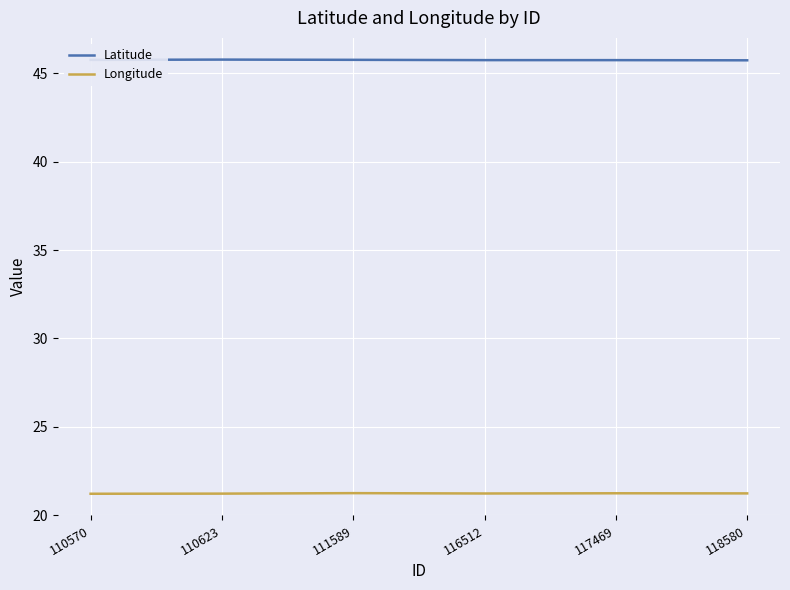

In Latitude, how many points are higher than both neighbors (excluding endpoints)?

1